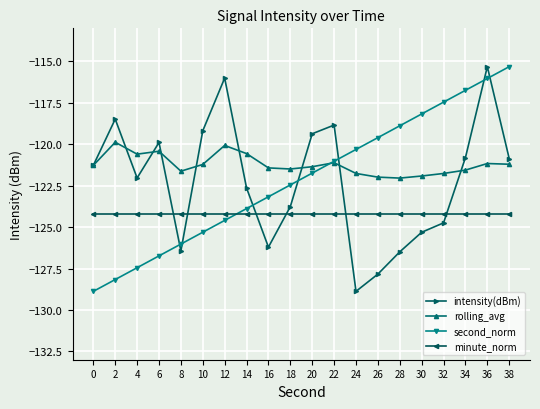

Rank the series at 30 from lowest to highest value.

intensity(dBm), minute_norm, rolling_avg, second_norm